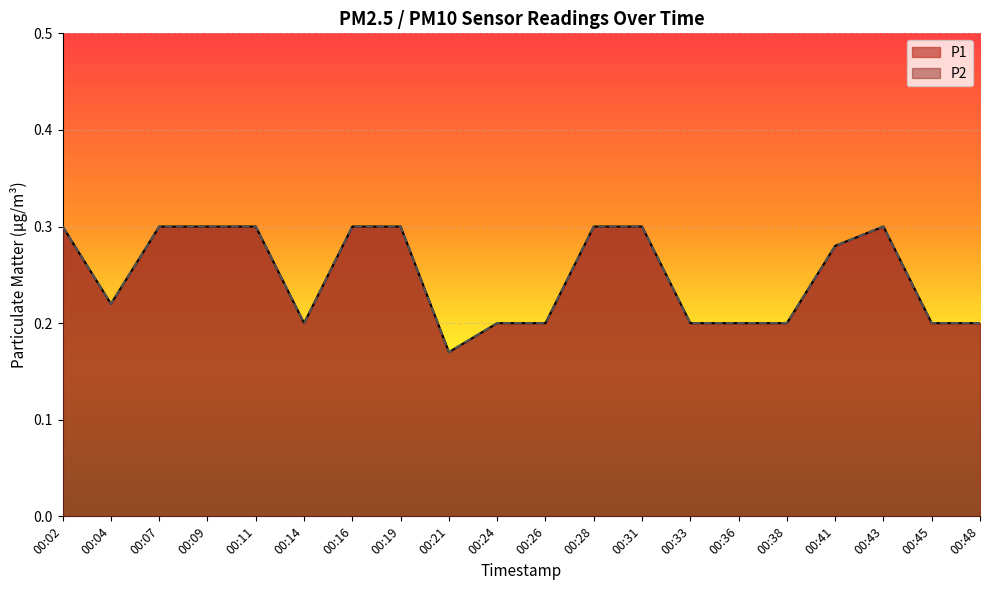

Which series changed the most between 00:31 and 00:45?

P1